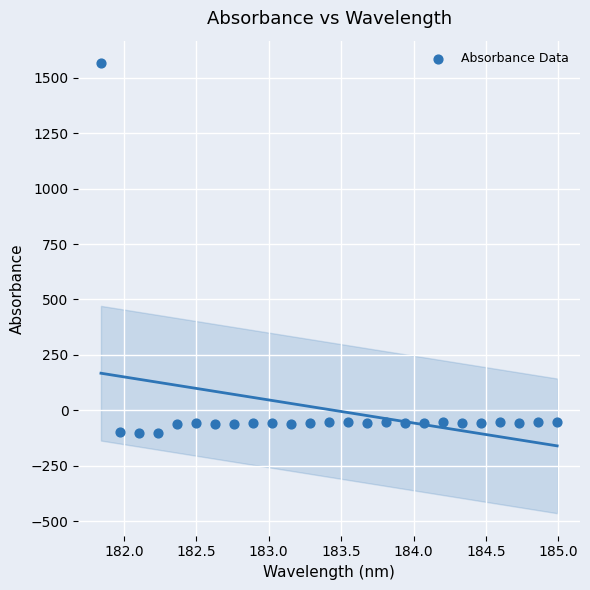

What is the range of Y values (max minus min)?

1668.5